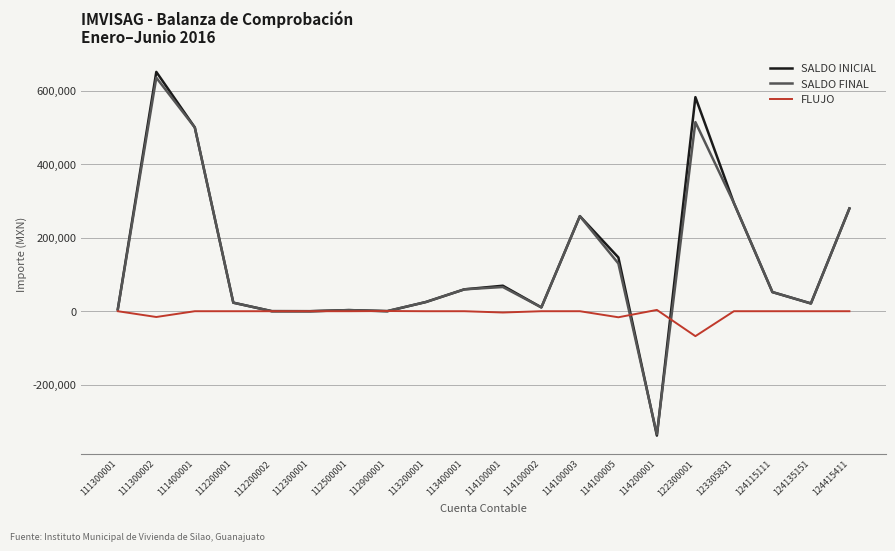

Which category has the lowest value in the SALDO FINAL series?

114200001